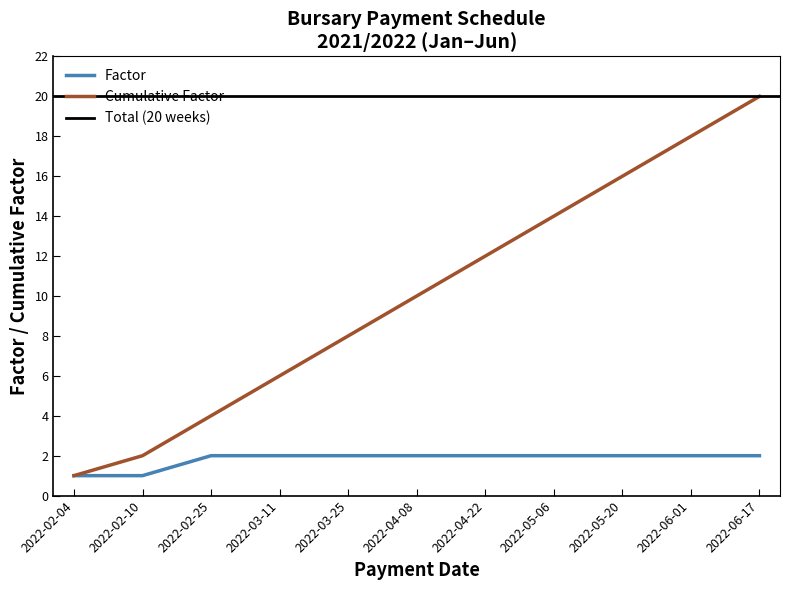

At 2022-04-08, list the series in order from smallest to largest.

Factor, Cumulative Factor